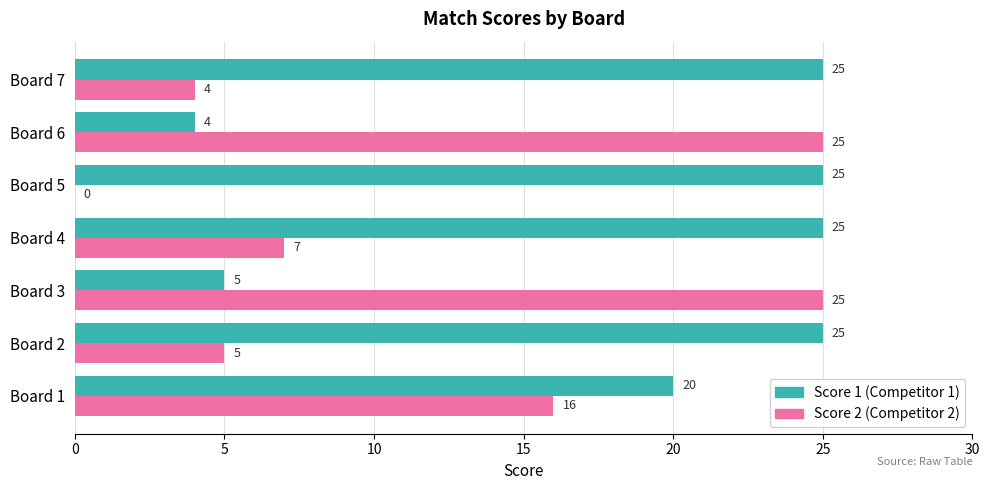

What is the maximum value for Score 1 (Competitor 1)?

25